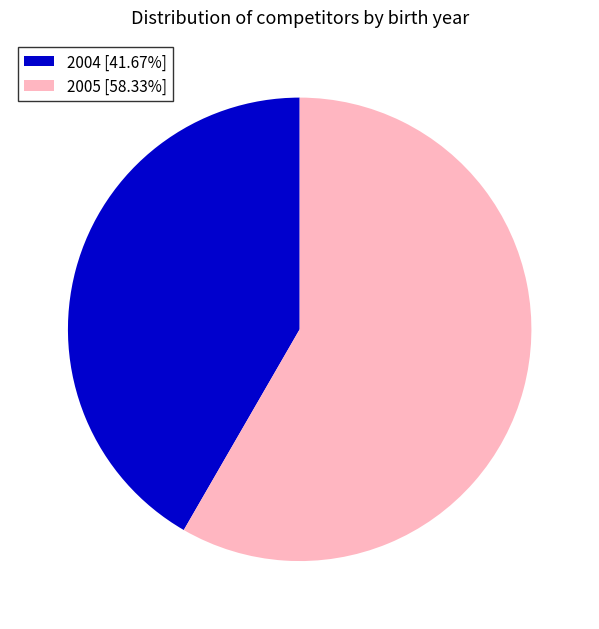

Approximately how many times larger is the value at 2005 [58.33%] compared to 2004 [41.67%]?

1.4